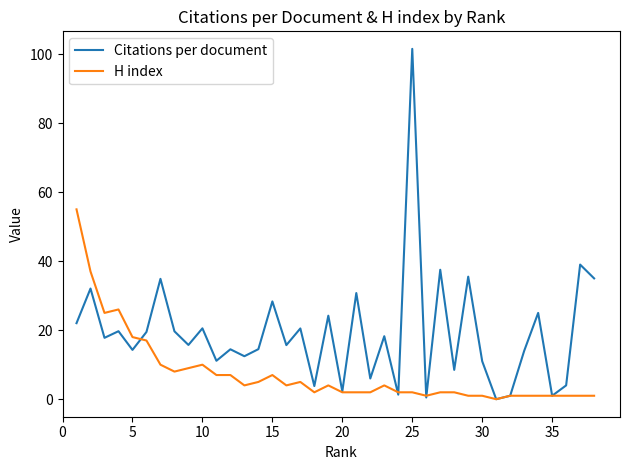

List the series in order of their overall mean, lowest first.

H index, Citations per document